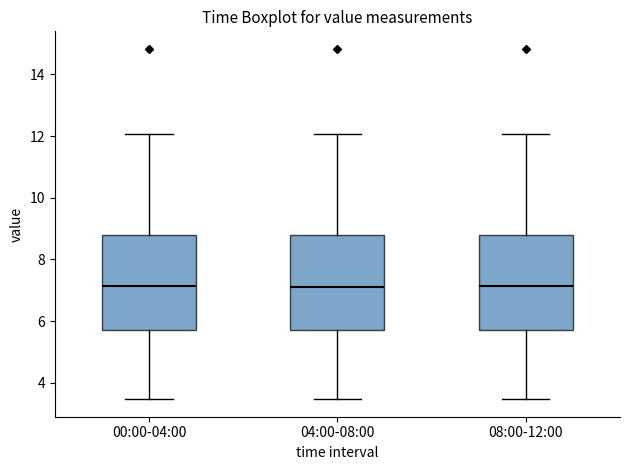

Reading left to right, transcribe this box plot: for each box, give where its median line is, the range the box spans, and where its two whiskers end, as read against the y-axis. The values are not printed on the chart, so give them approximately, as read against the axis.

00:00-04:00: median 7.2, box 5.8 to 8.8, whiskers 3.4 to 12.0
04:00-08:00: median 7.2, box 5.8 to 8.8, whiskers 3.4 to 12.0
08:00-12:00: median 7.2, box 5.8 to 8.8, whiskers 3.4 to 12.0